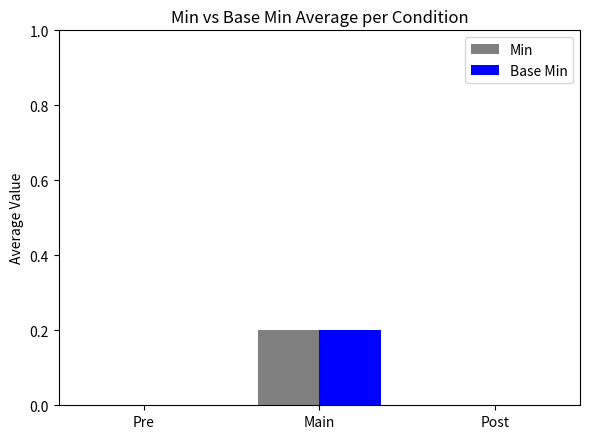

Is it true that Base Min equals 0.0 at Post?

True